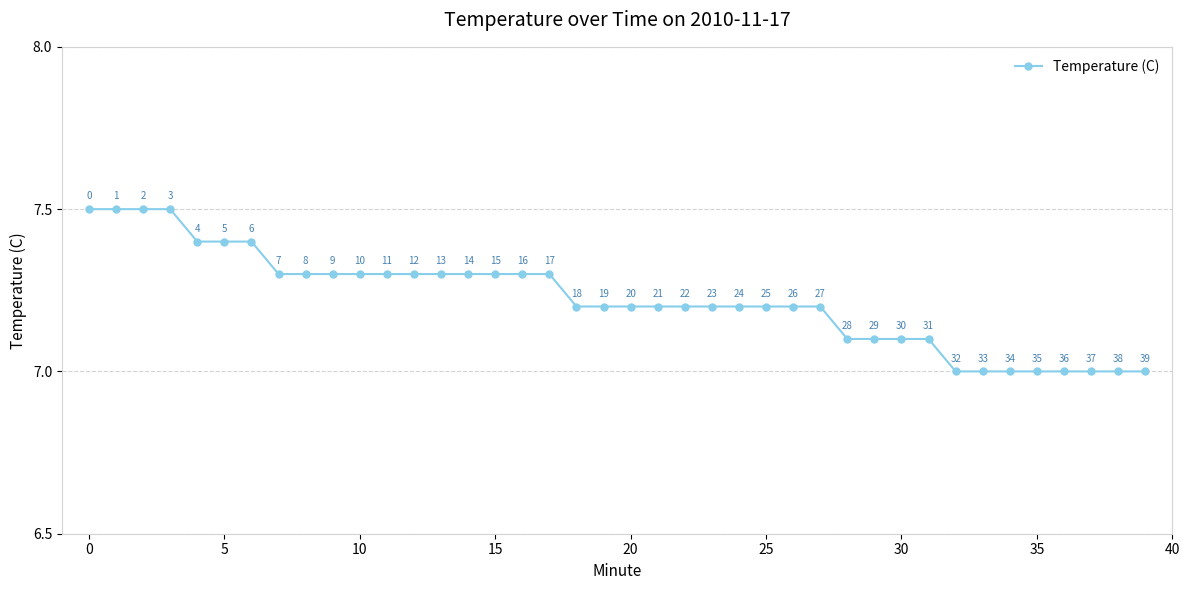

What is the minimum value shown in the chart?

7.0